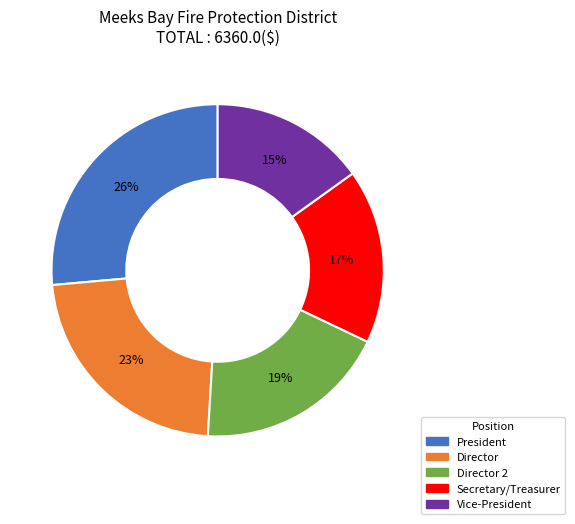

To the nearest percent, what is the average slice percentage?

20%